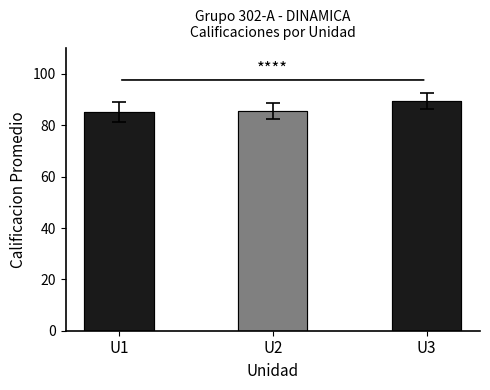

Reading left to right, what are all the values shown in this chart?

U1=85.2	U2=85.6	U3=89.5